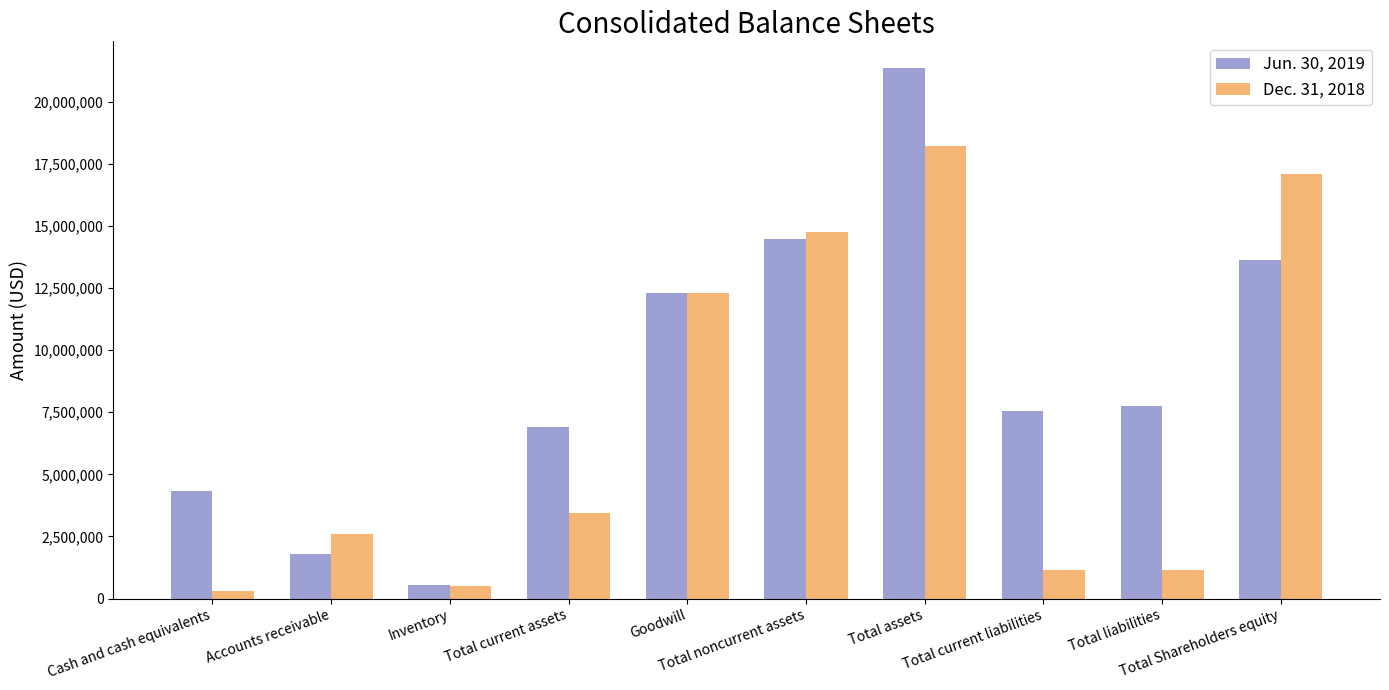

What is the sum of all Dec. 31, 2018 values?

71515373